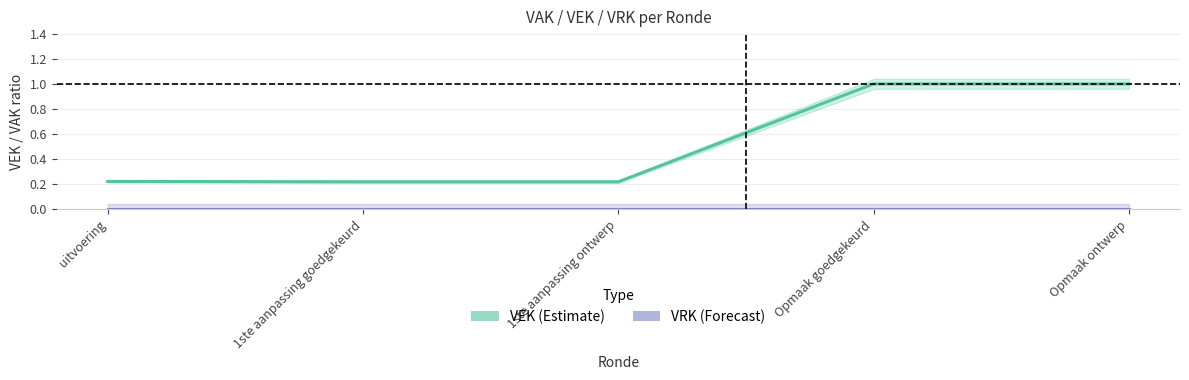

What is the difference between the highest and lowest values at Opmaak ontwerp?

1.0